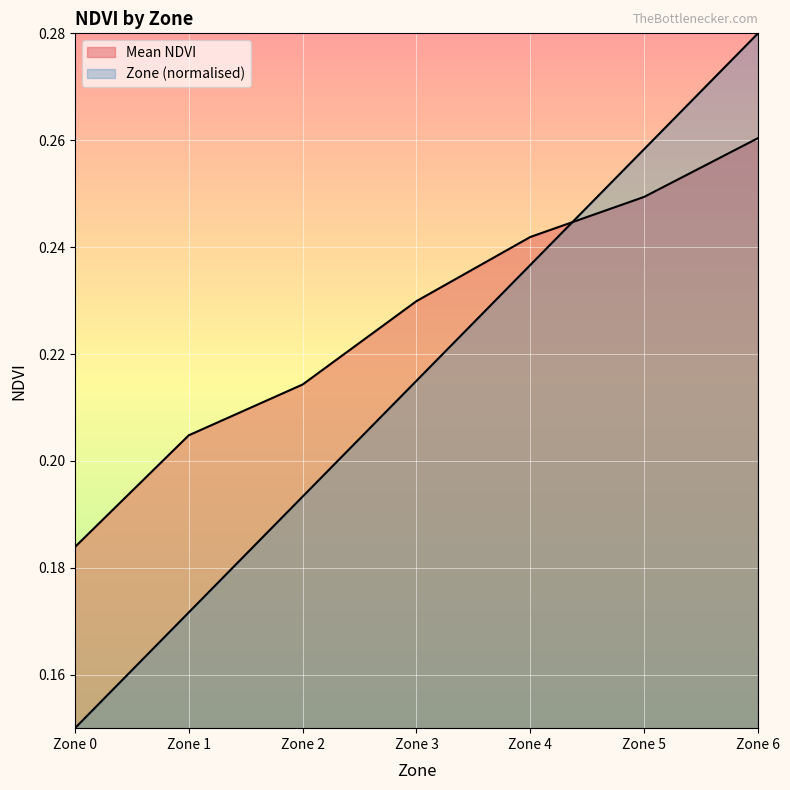

Rank the series by their maximum value, from lowest to highest.

Mean NDVI, Mean Zone